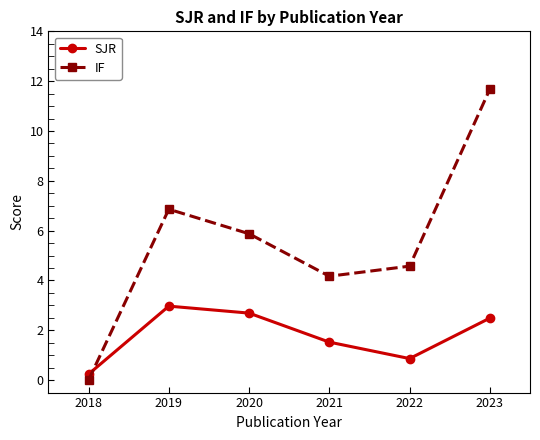

True or false: SJR has a value of 0.9 at 2022.

True